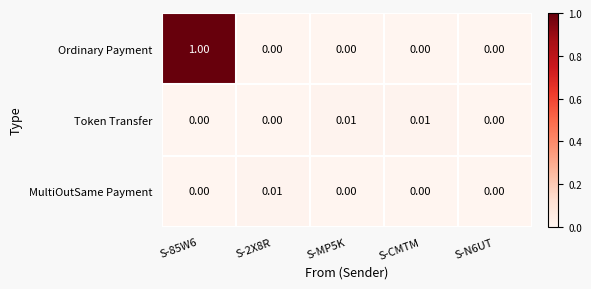

Between S-85W6 and S-MP5K, which series saw the biggest shift?

Ordinary Payment